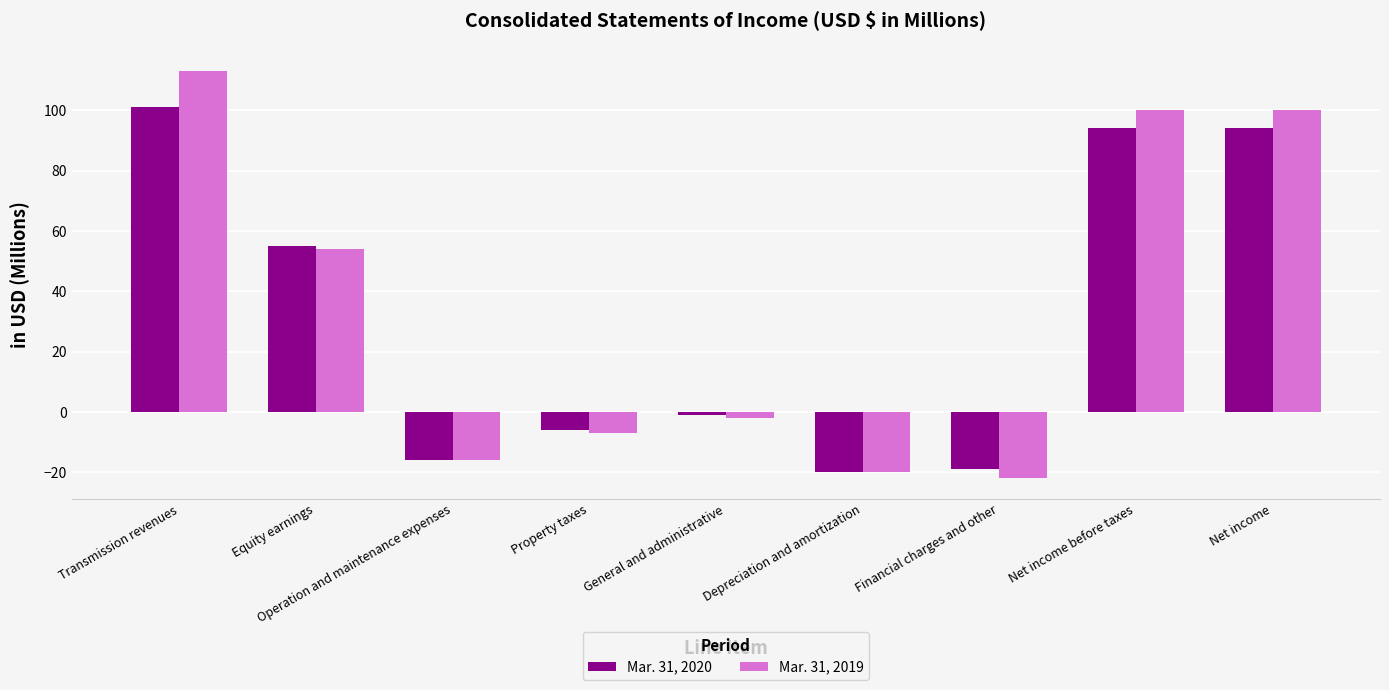

Where does the Mar. 31, 2020 series first go above -1?

Transmission revenues